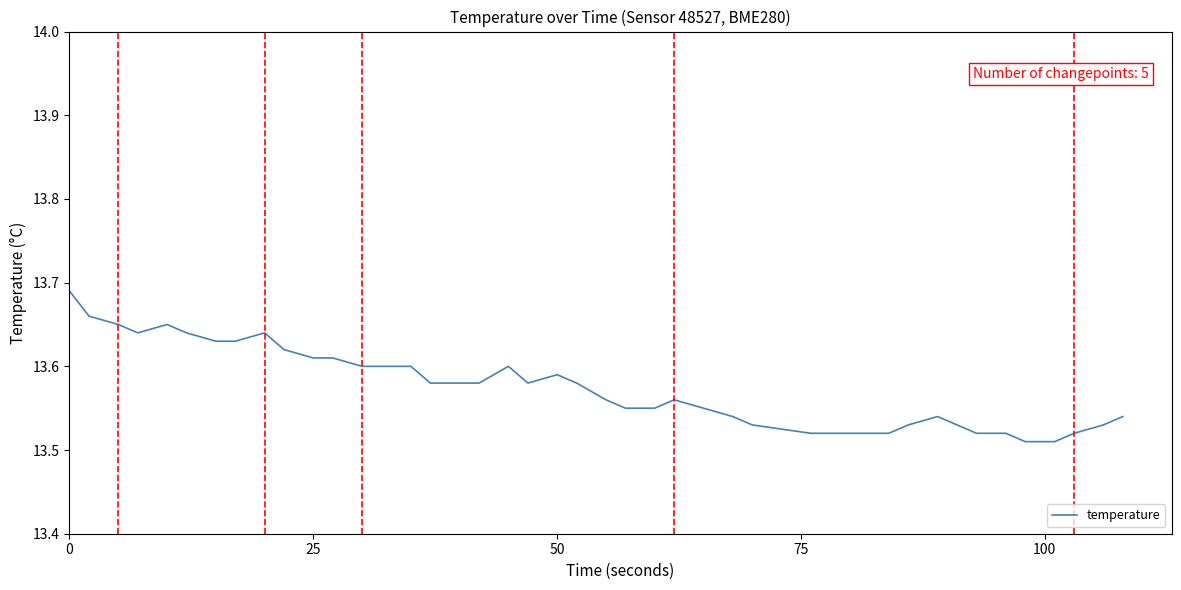

True or false: the data has more than 1 interior local peaks.

True